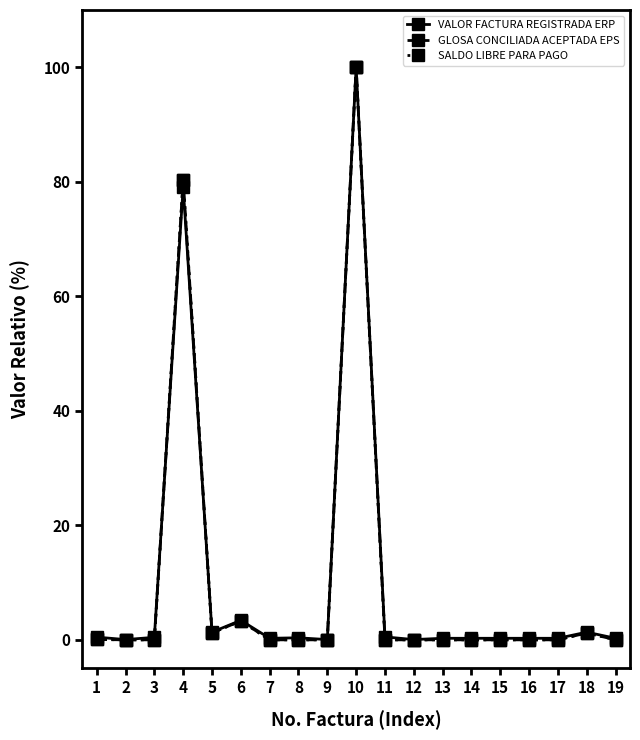

How many lines are shown in the chart?

3